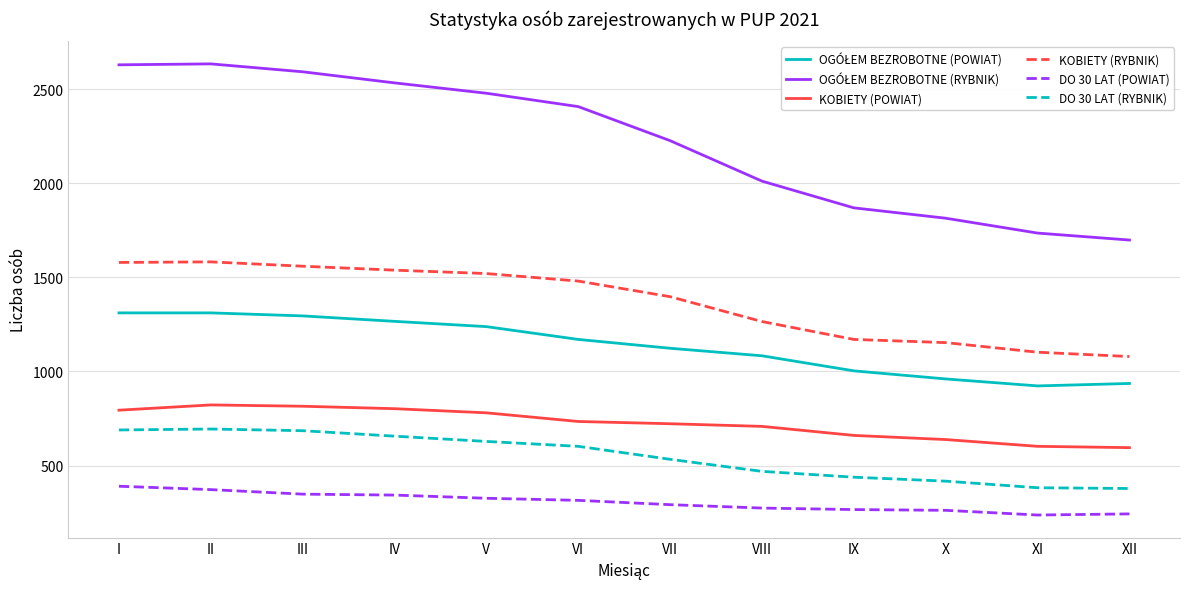

What is the average value of the DO 30 LAT (POWIAT) series?

306